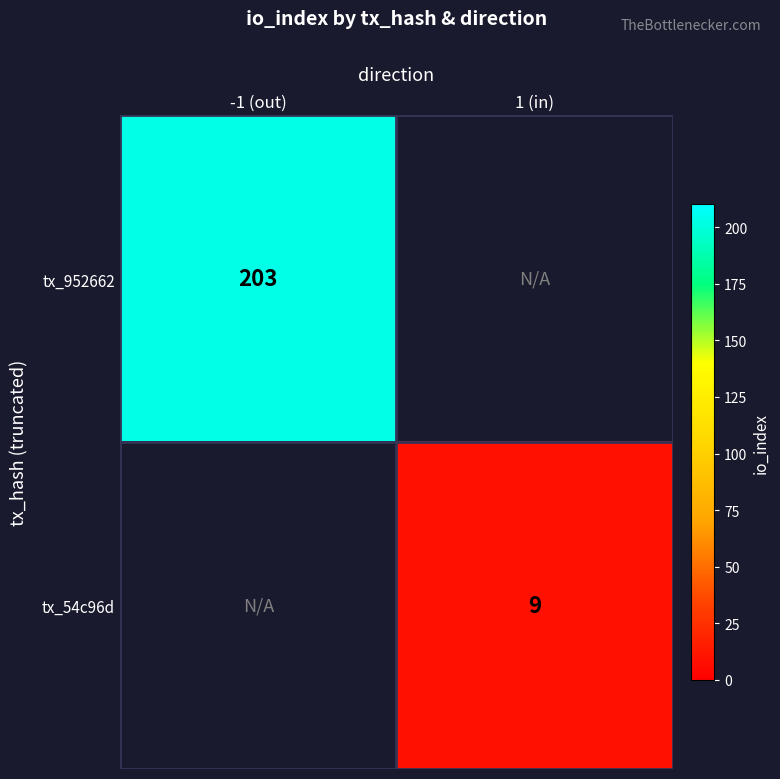

The tx_952662 series shows 203 at -1 (out). True or false?

True